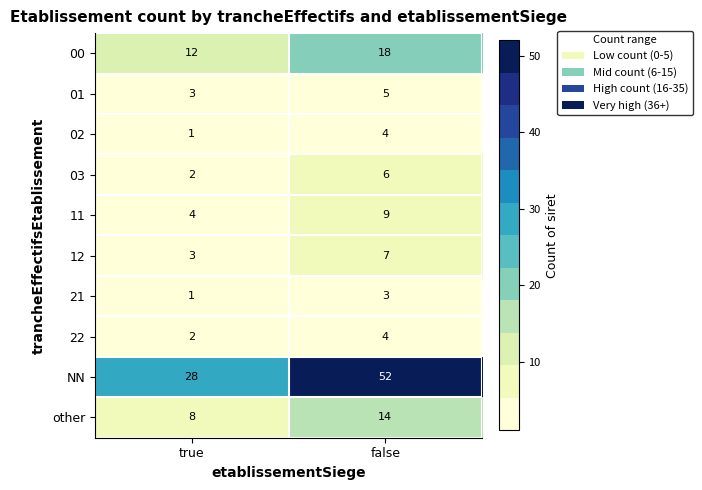

The value of 22 at false is 2. True or false?

False